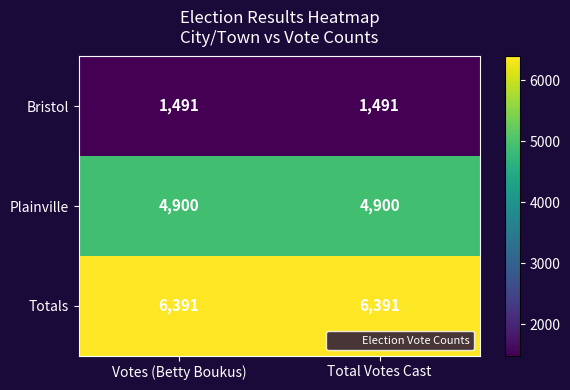

What is the total value across all series at Votes (Betty Boukus)?

12782